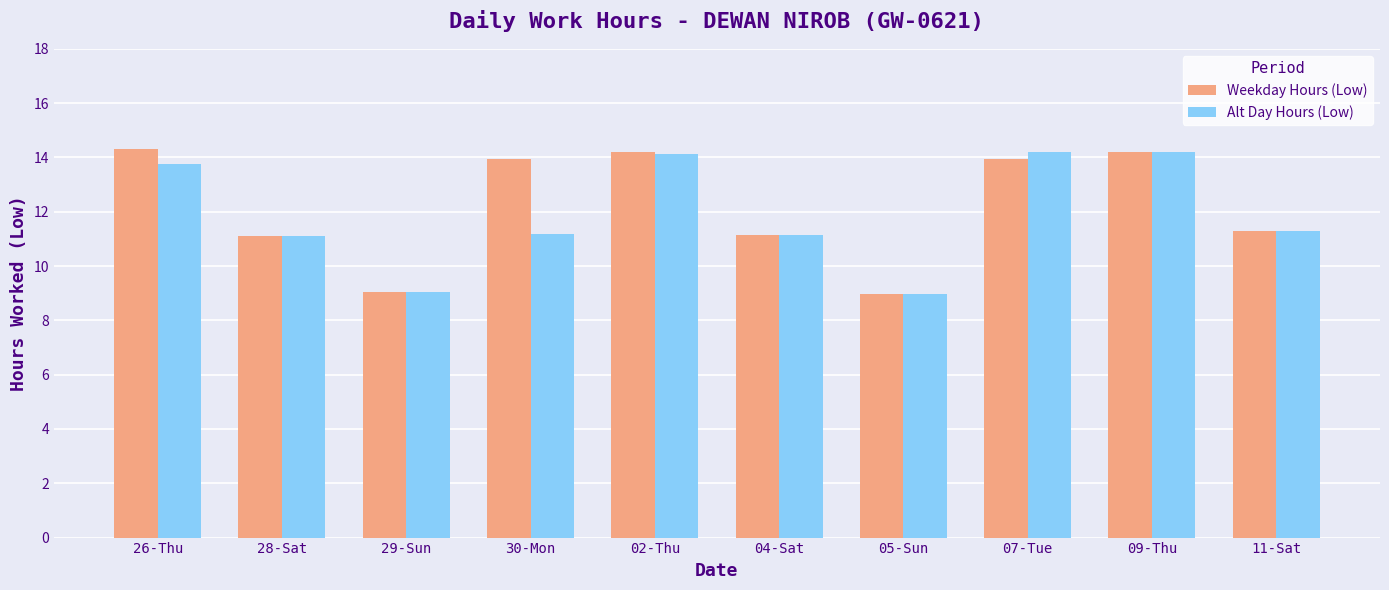

Where does the Weekday Hours (Low) series first go above 13?

26-Thu